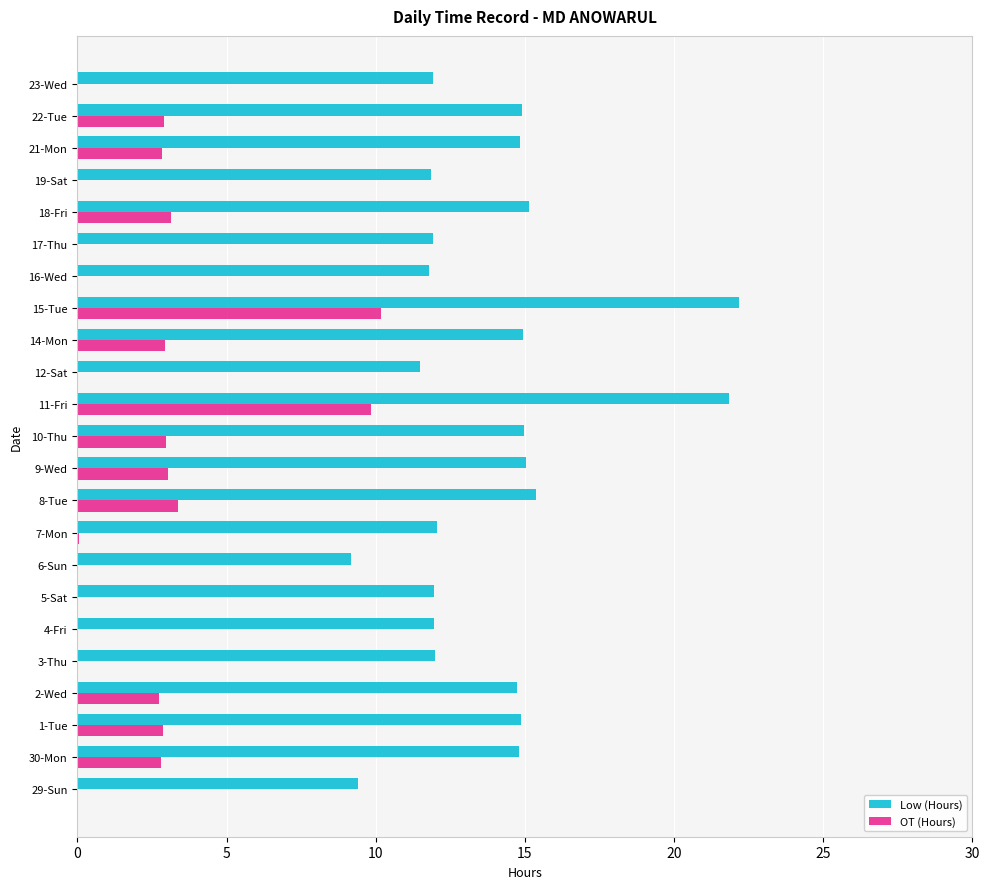

What is the sum of all Low (Hours) values?

319.1